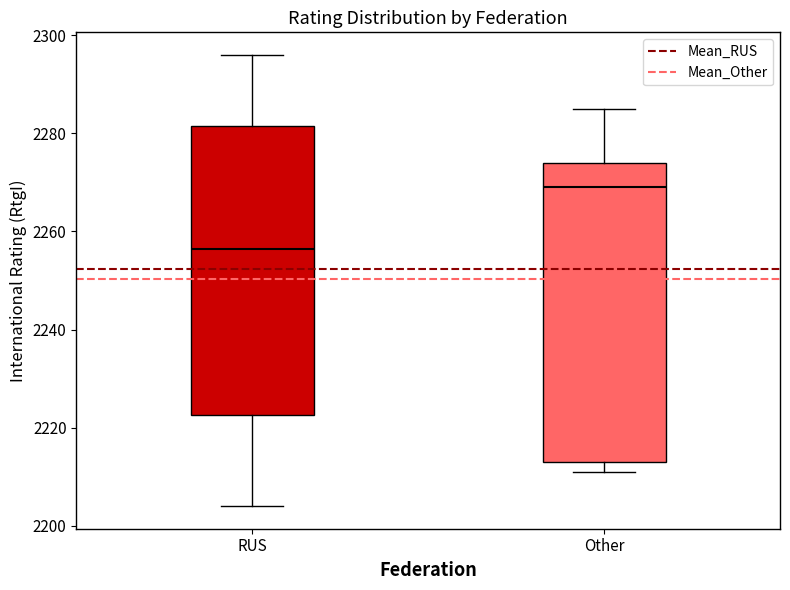

Reading left to right, transcribe this box plot: for each box, give where its median line is, the range the box spans, and where its two whiskers end, as read against the y-axis. The values are not printed on the chart, so give them approximately, as read against the axis.

RUS: median 2256, box 2222 to 2282, whiskers 2204 to 2296
Other: median 2270, box 2214 to 2274, whiskers 2212 to 2286